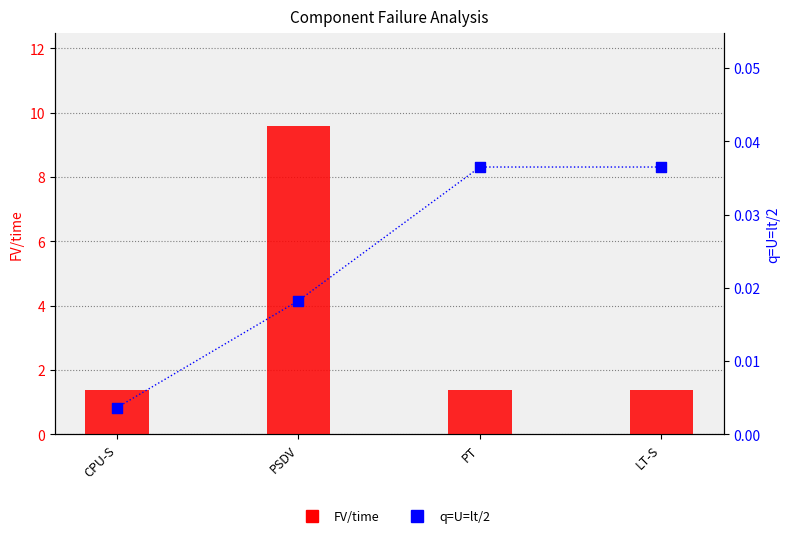

At how many categories does at least one series exceed 9?

1